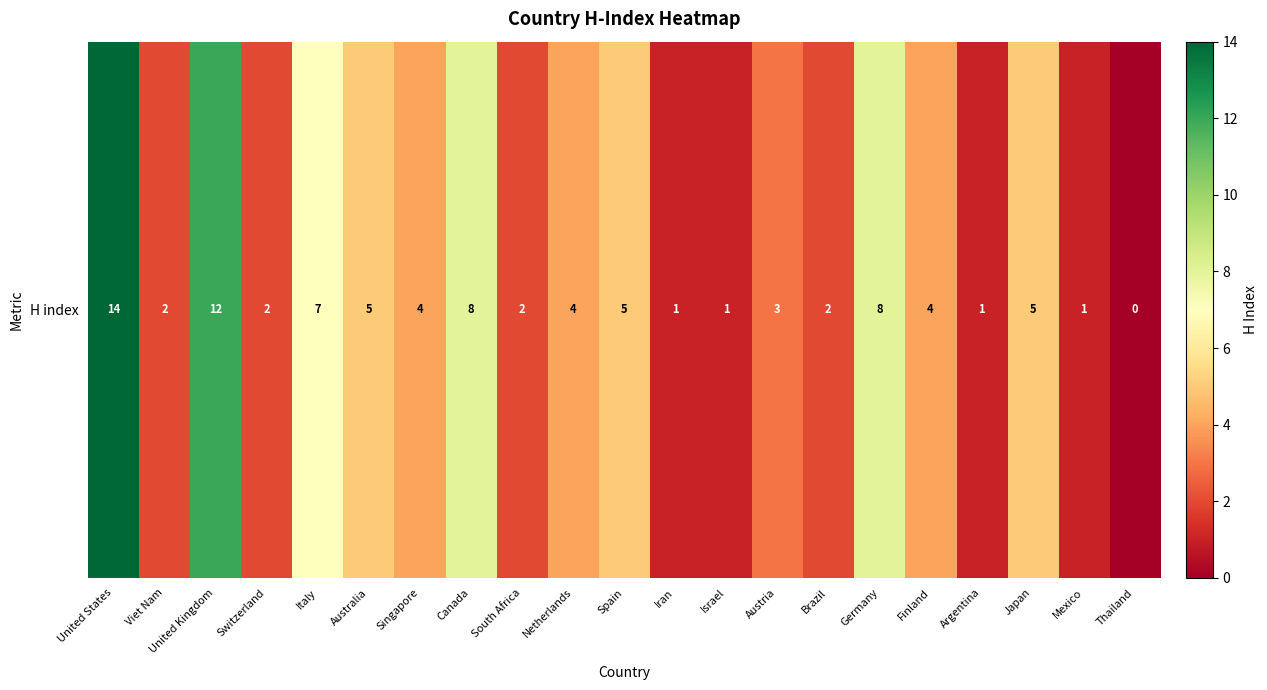

At which category does the chart reach its minimum across all series?

Thailand